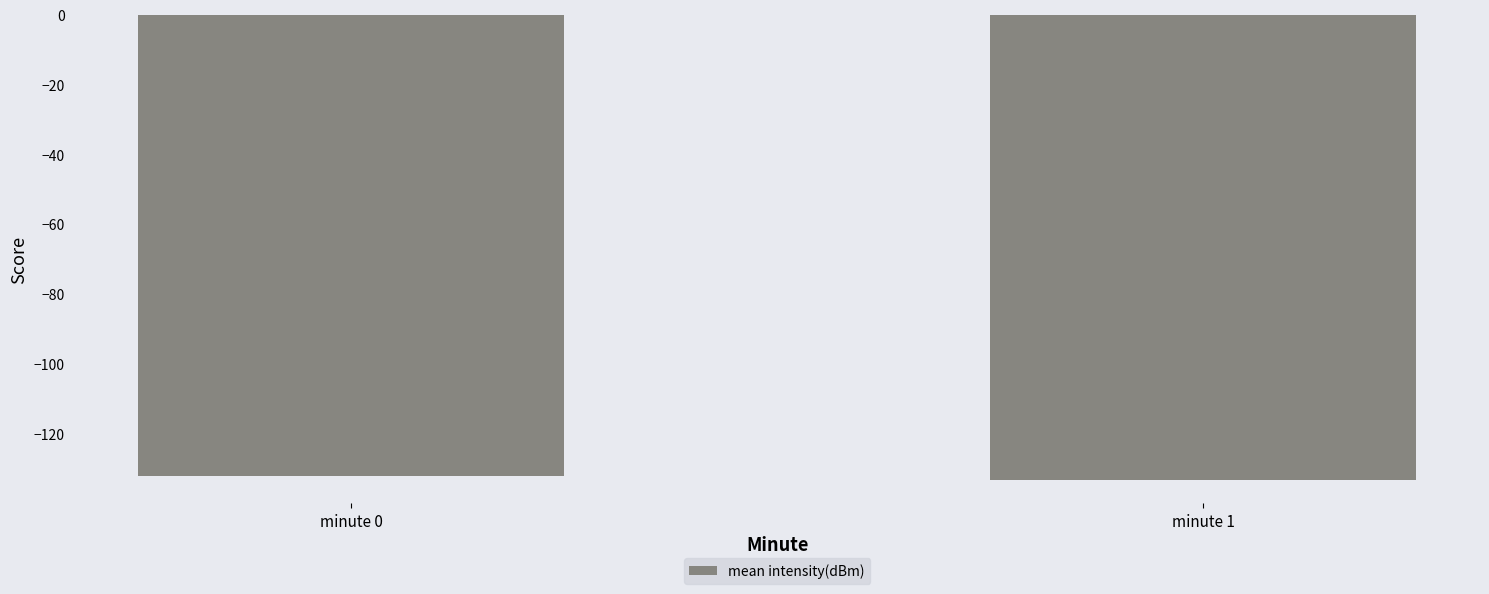

What is the sum of all values?

-265.3